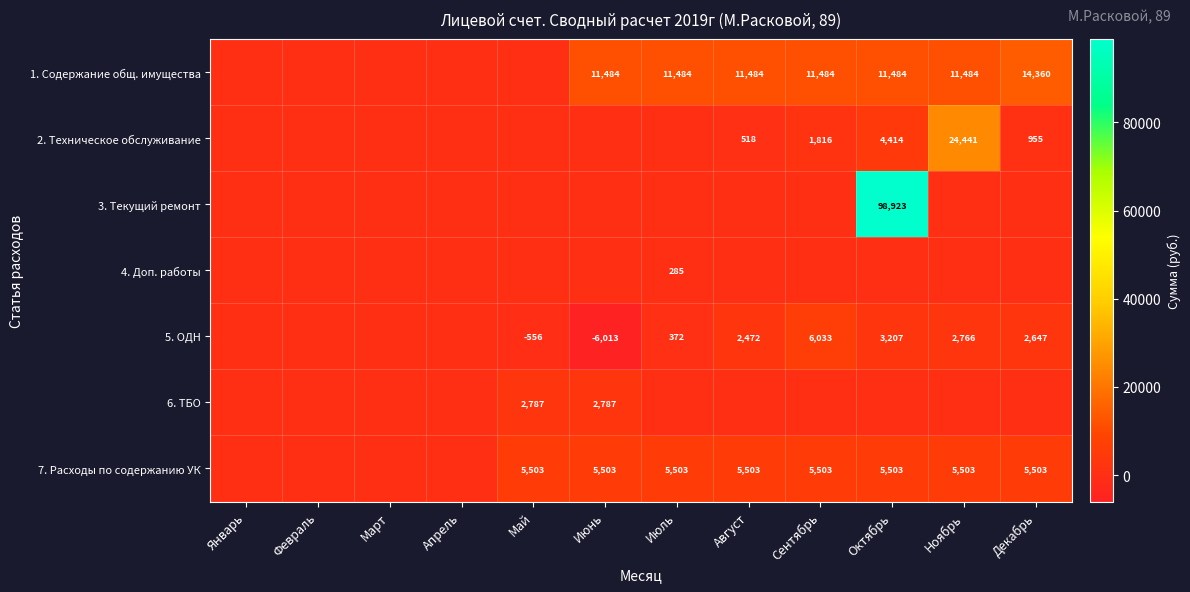

The 7. Расходы по содержанию УК series shows 9432 at Ноябрь. True or false?

False